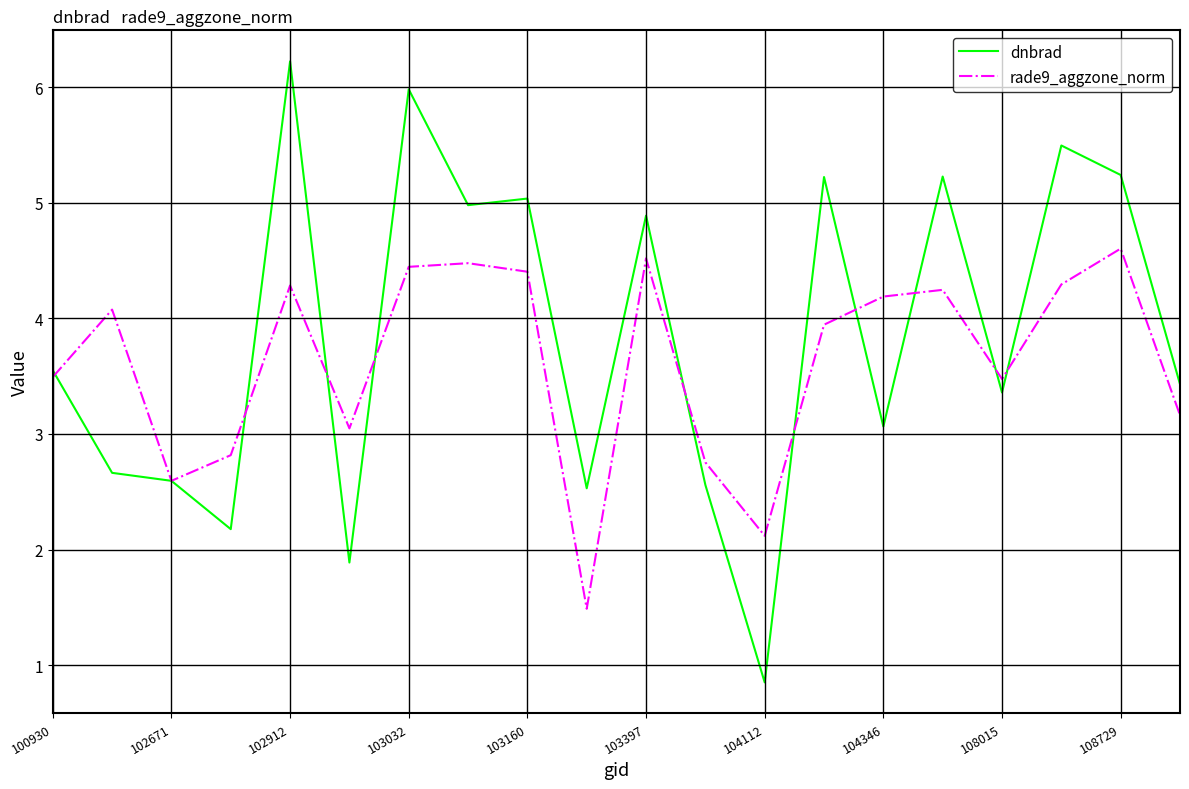

How many lines are shown in the chart?

2